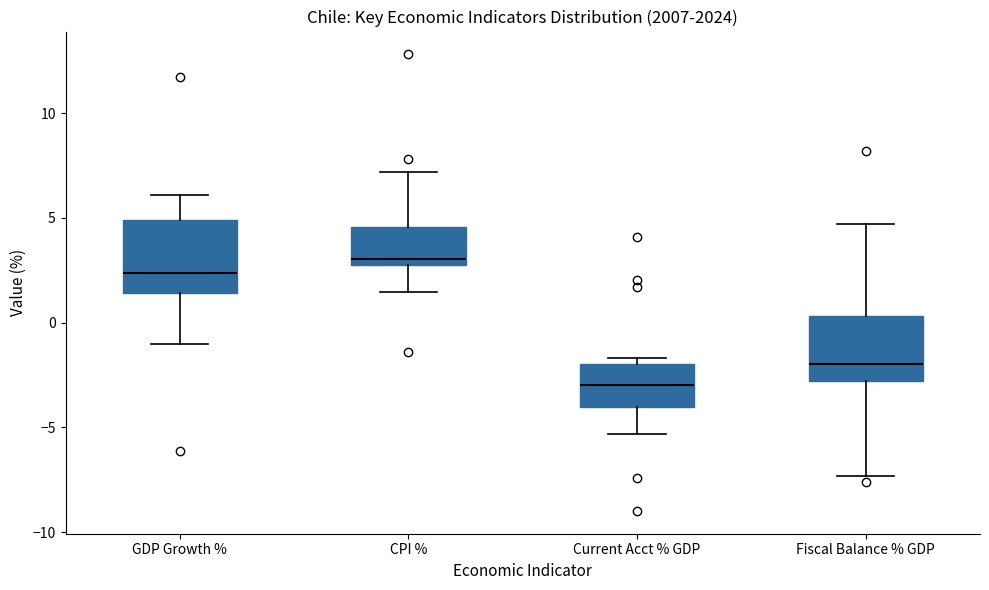

Which box's median line is the lowest?

Current Acct % GDP